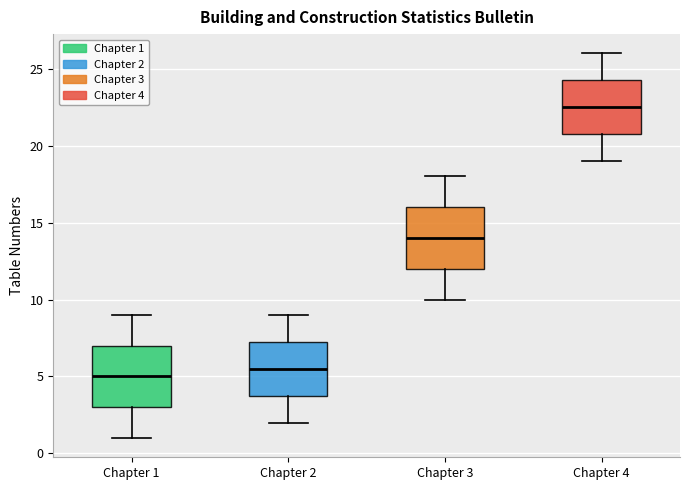

Which box has the lowest median line?

Chapter 1